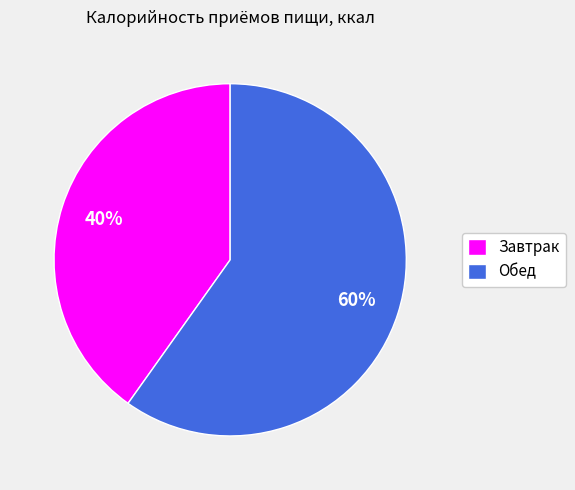

Is there a majority slice in this chart?

Yes